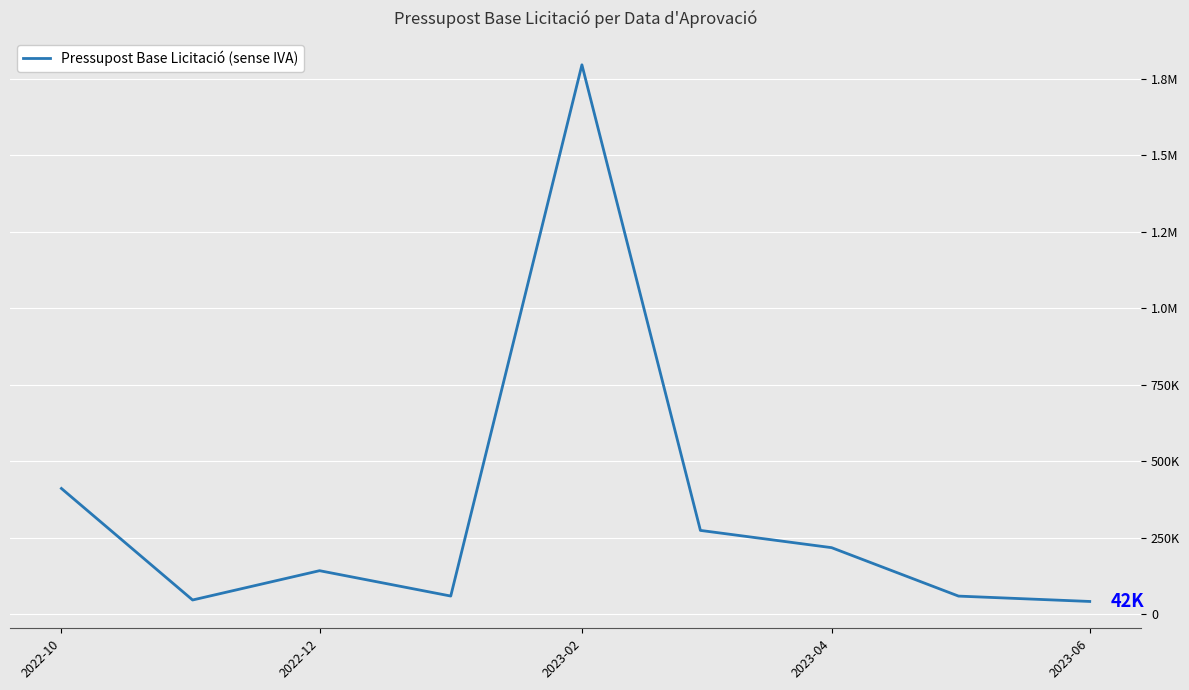

Does the chart have visible grid lines?

Yes